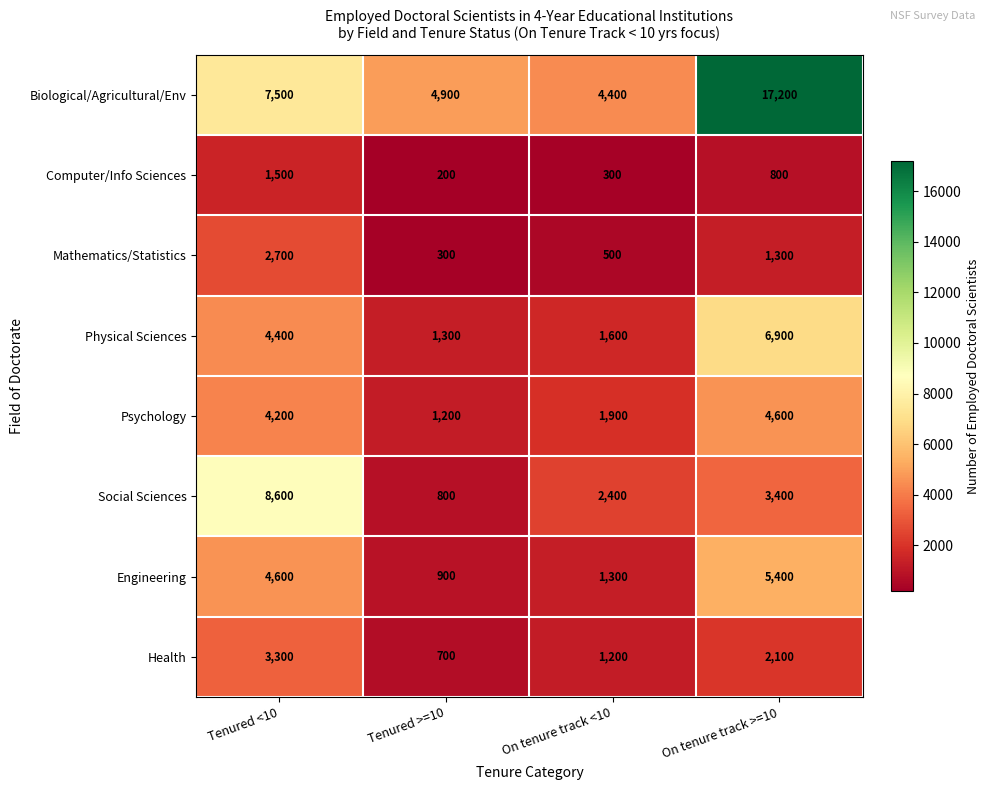

What is the average value of the Mathematics/Statistics series?

1200